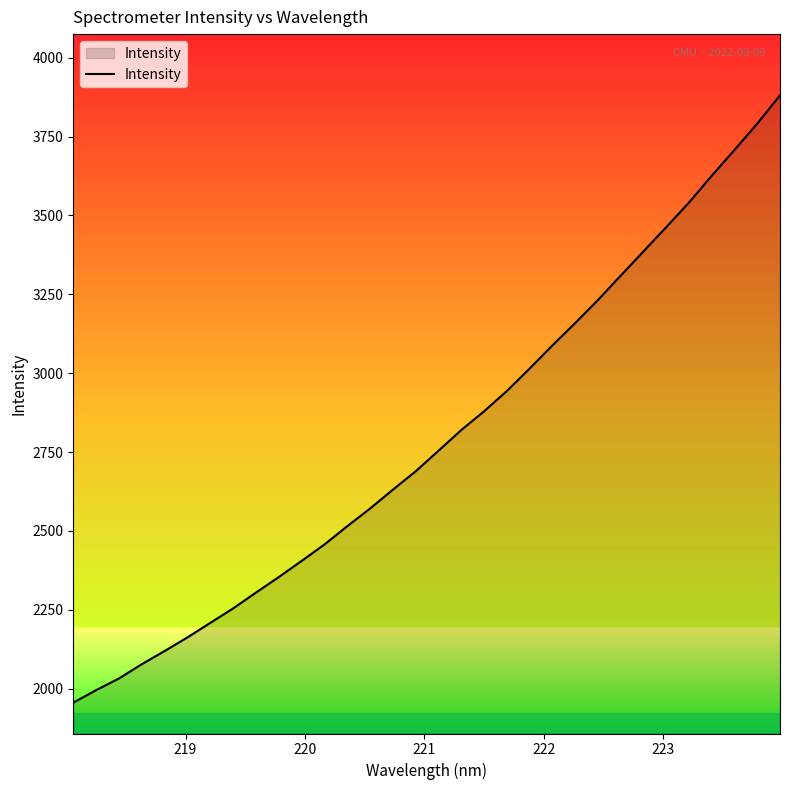

What is the sum of all values?

89315.6